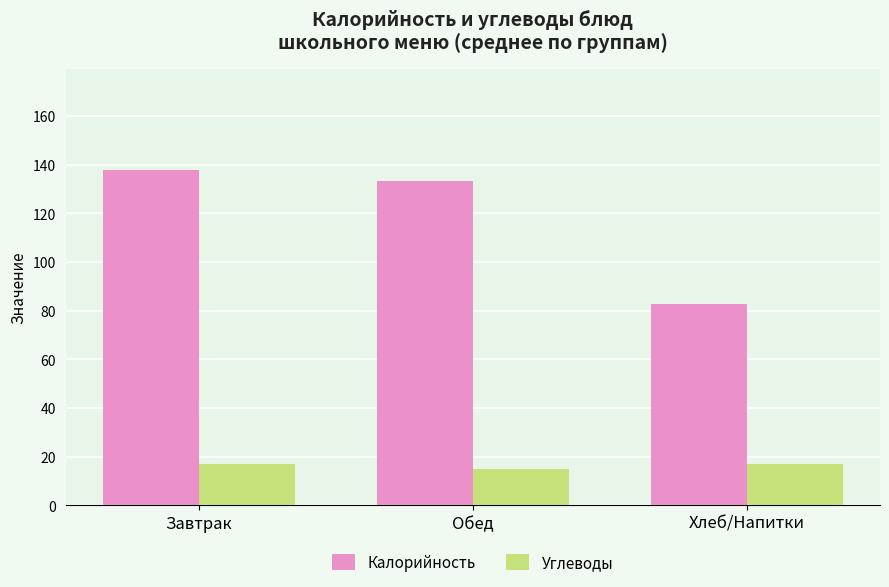

What is the sum of all Углеводы values?

49.0